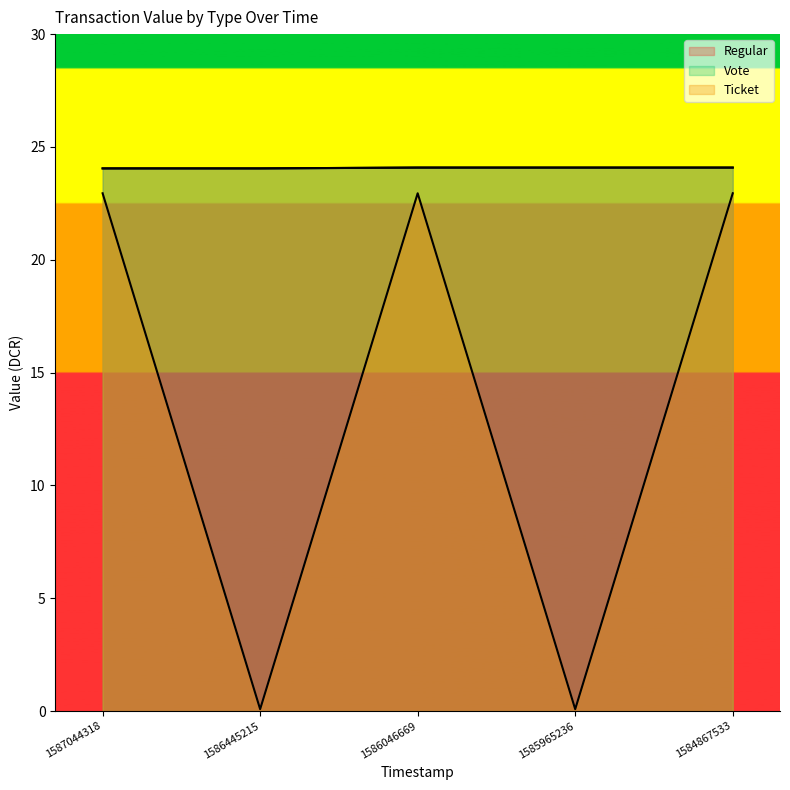

True or false: Regular has a value of 24.0 at 1587044318.

True